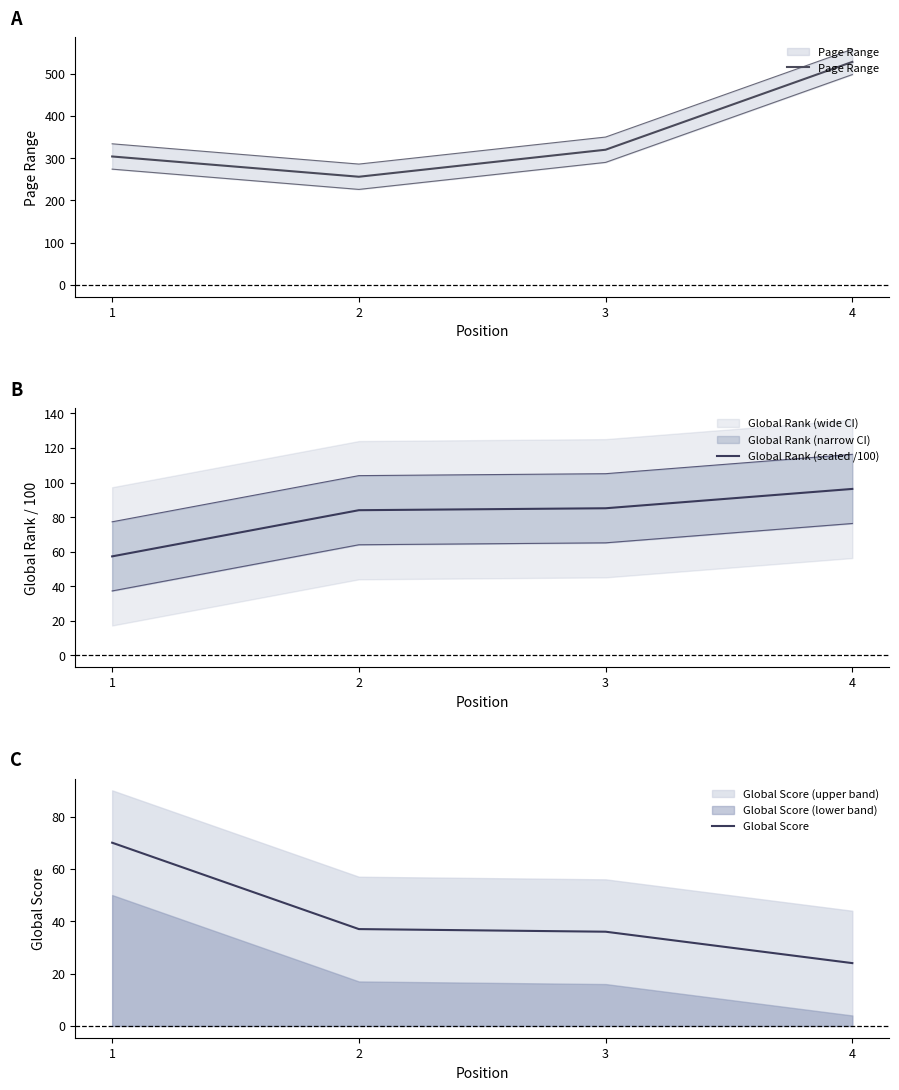

What is the smallest value displayed?

24.0